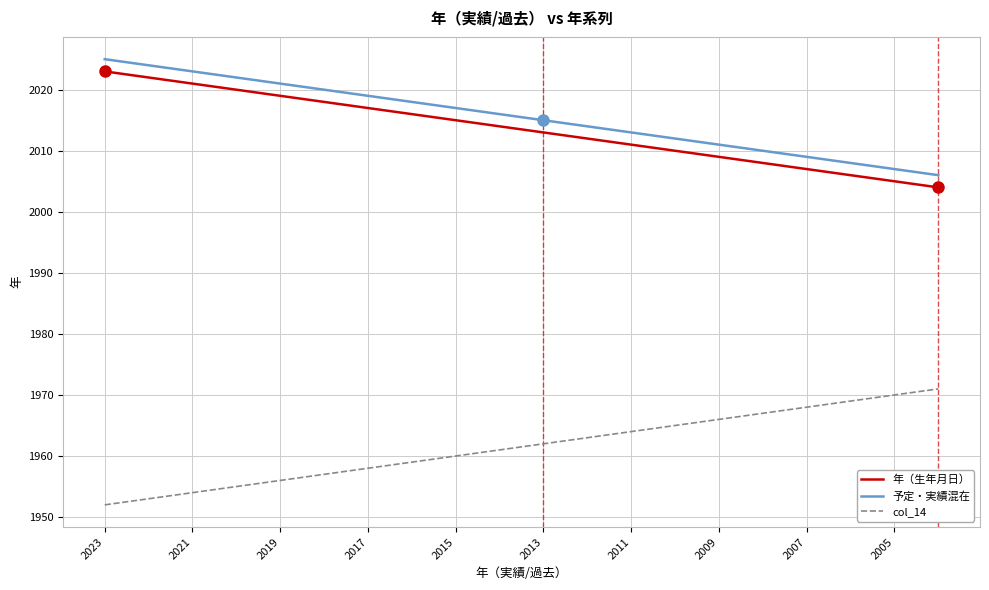

True or false: 年（生年月日） and col_14 intersect in this chart.

False